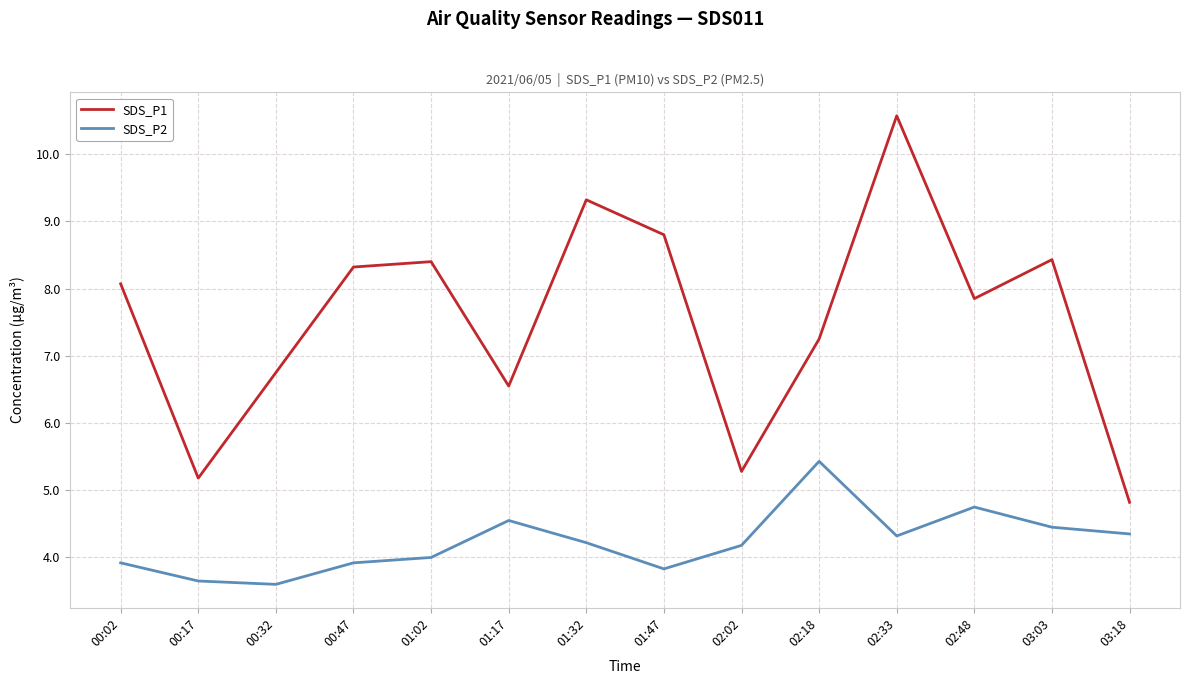

At 01:47, list the series in order from smallest to largest.

SDS_P2, SDS_P1